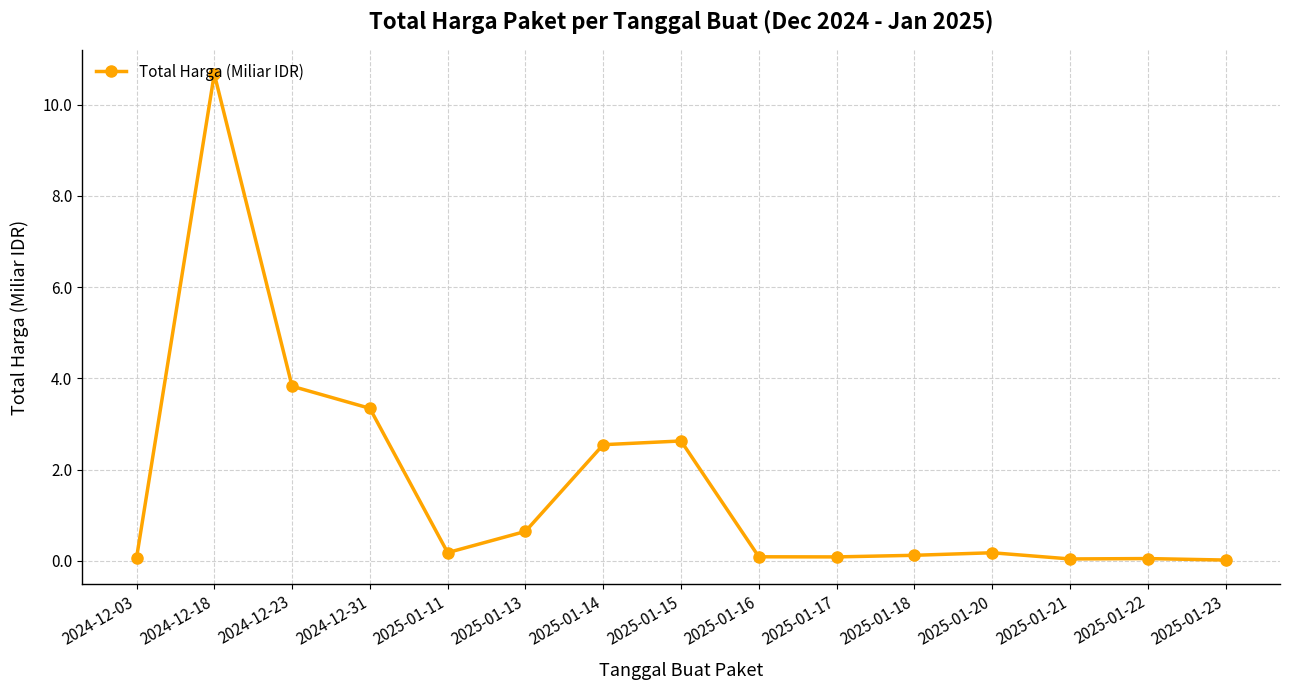

What is the sum of the values at 2024-12-23 and 2025-01-15?

6.5